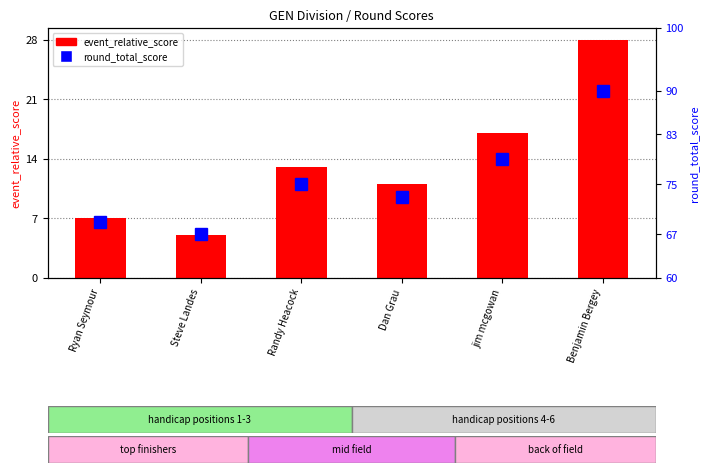

At which label is event_relative_score closest to 16?

jim mcgowan